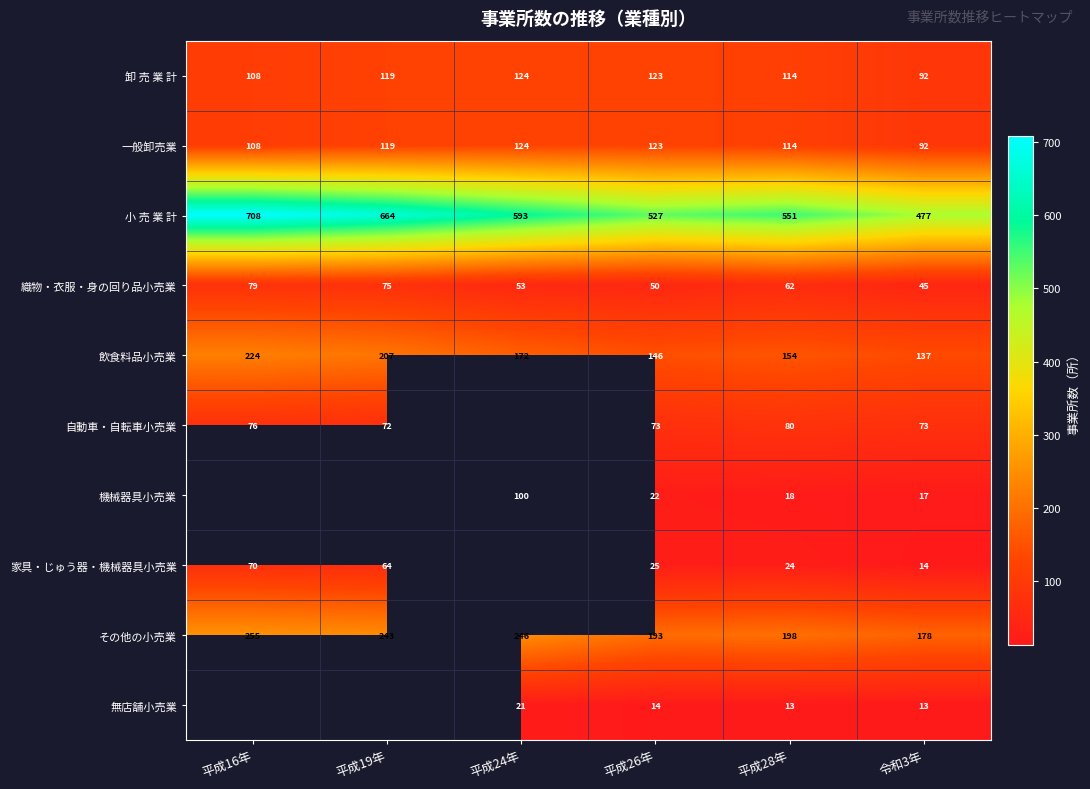

At how many categories does at least one series exceed 476?

6